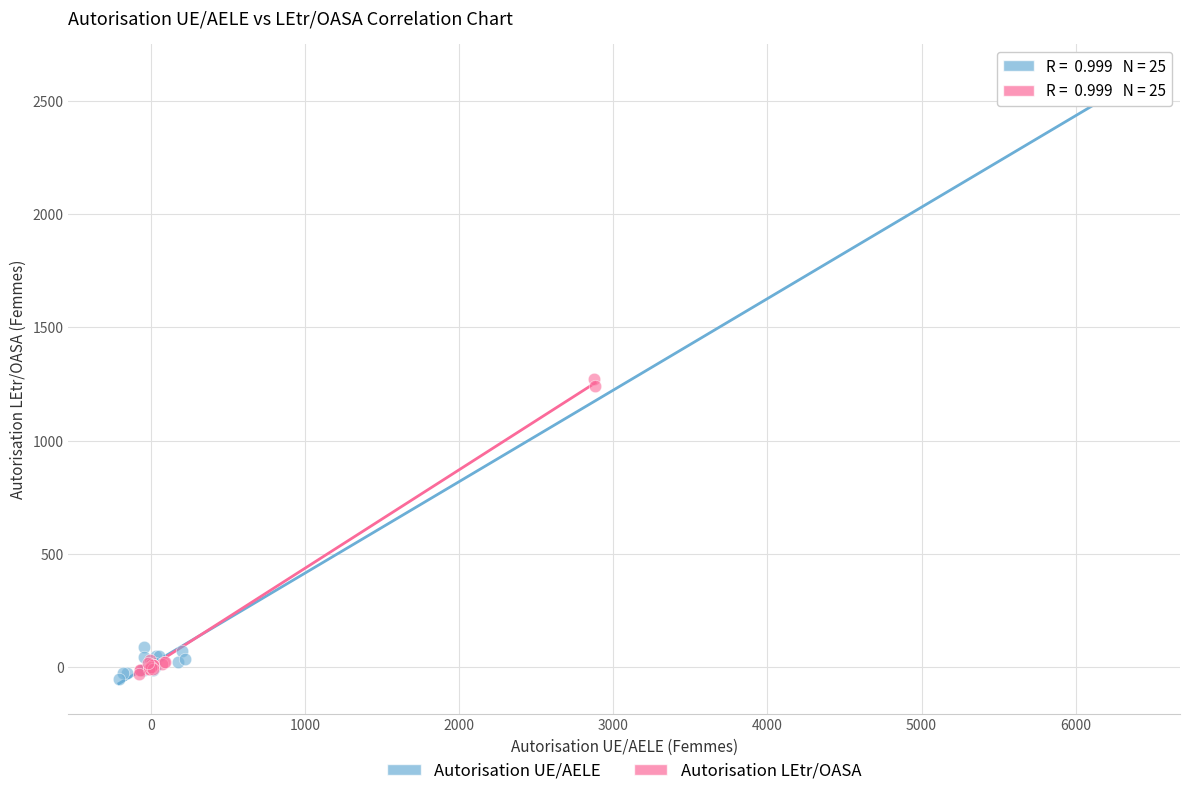

Which series has the largest Y range (max minus min)?

Autorisation UE/AELE